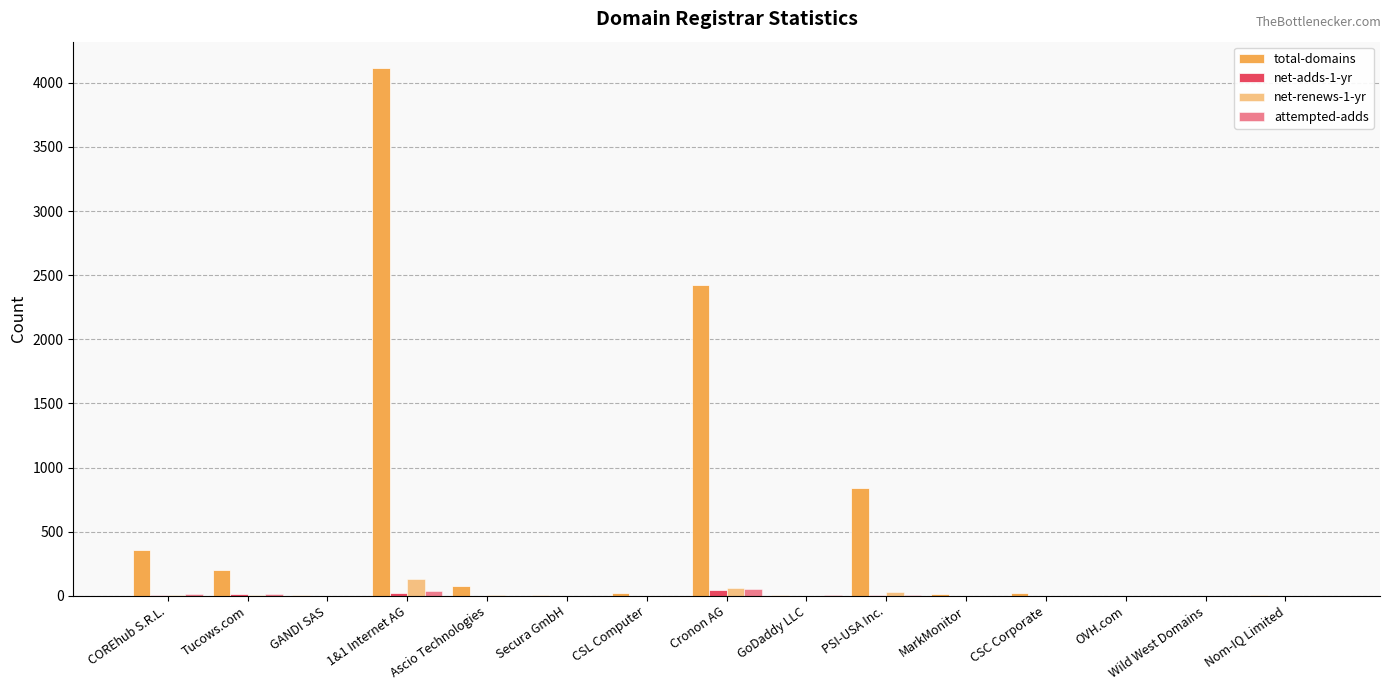

How many categories are shown in the chart?

15